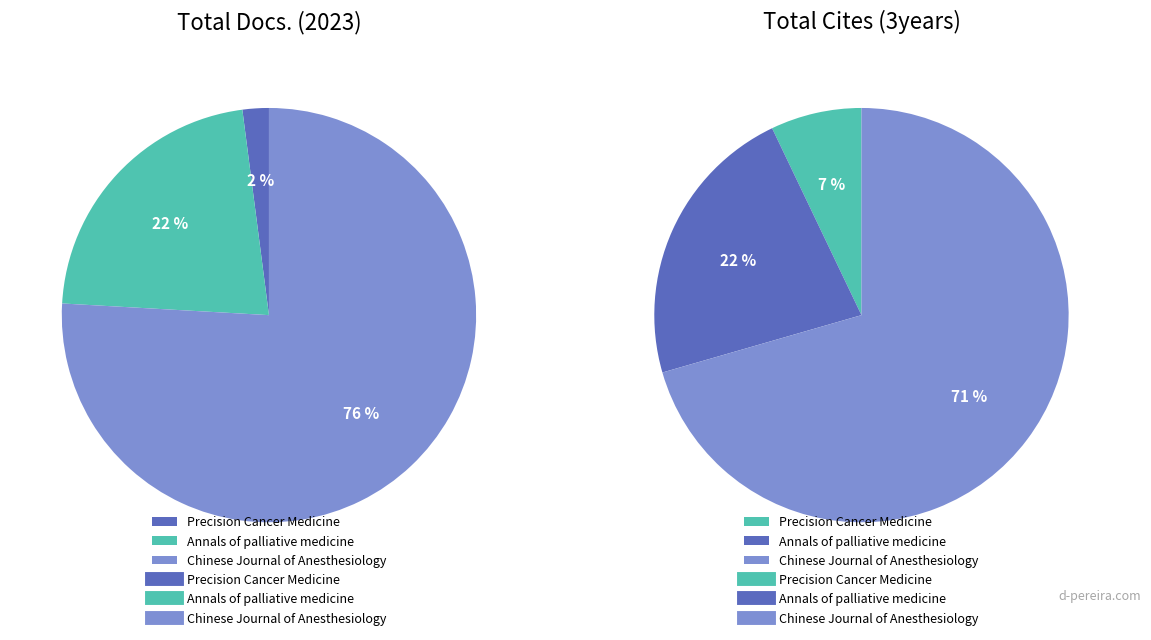

What is the spread (max minus min) of values at Precision Cancer Medicine?

604